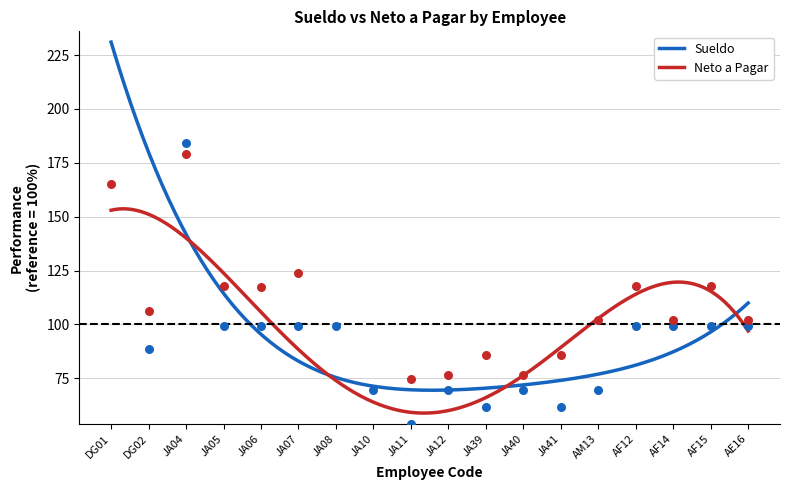

What are all the series names shown in the legend?

Sueldo, Neto a Pagar